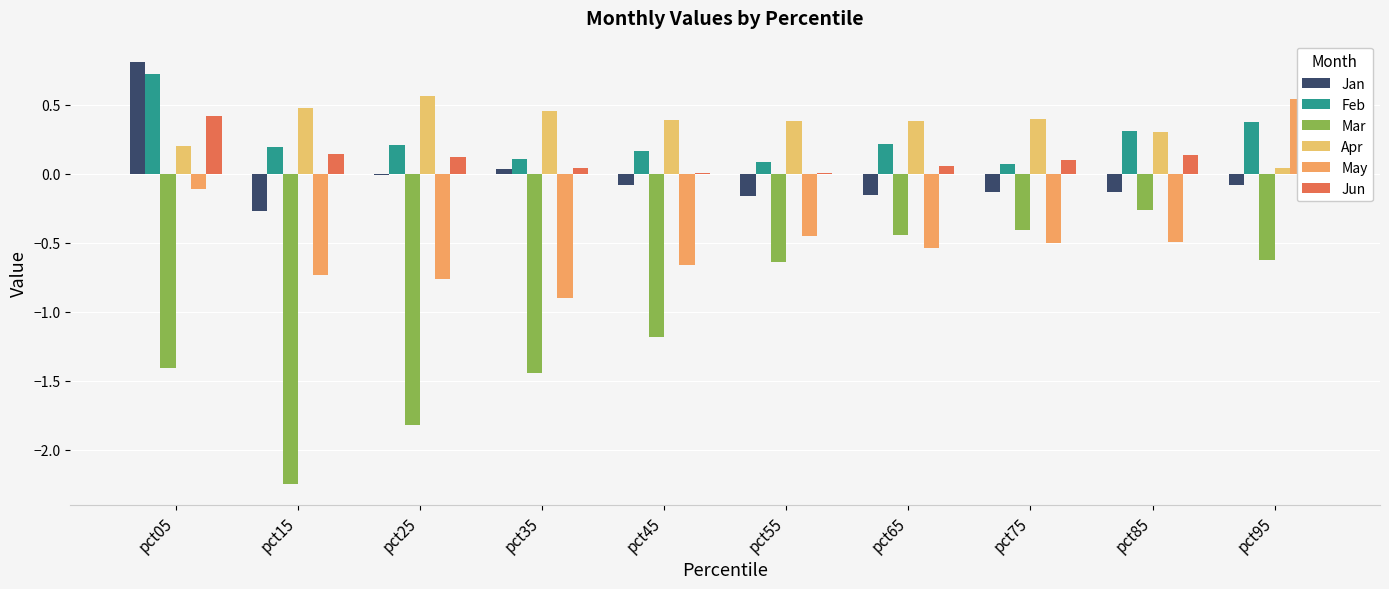

What value does the Apr series have at pct85?

0.3